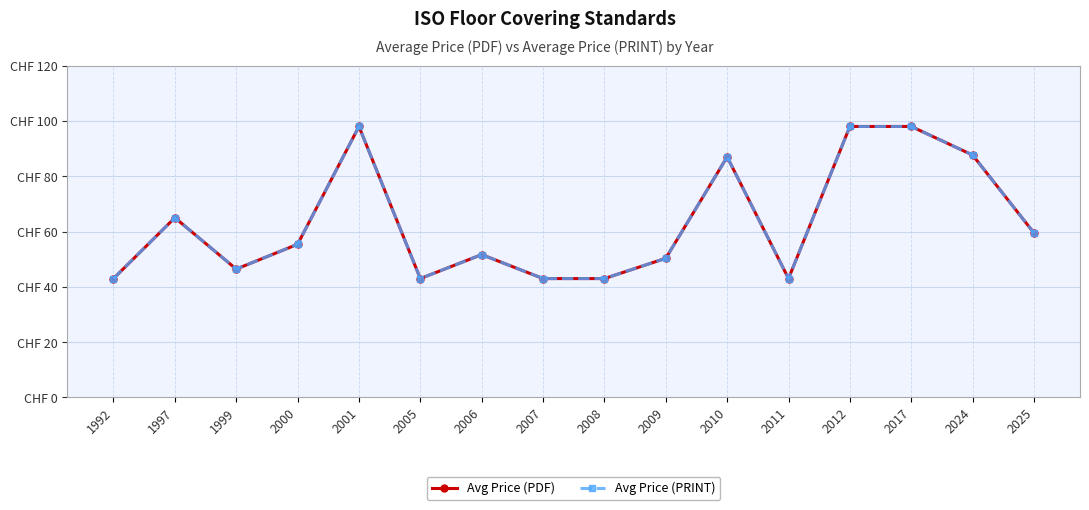

Does the chart have visible grid lines?

Yes